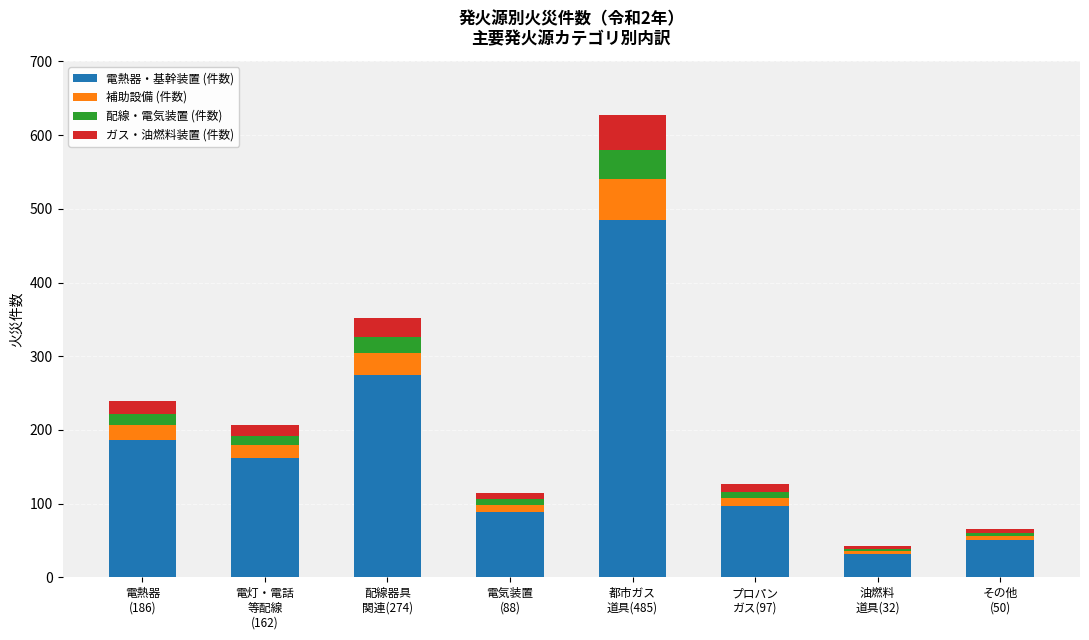

Does the chart contain stacked bars?

Yes